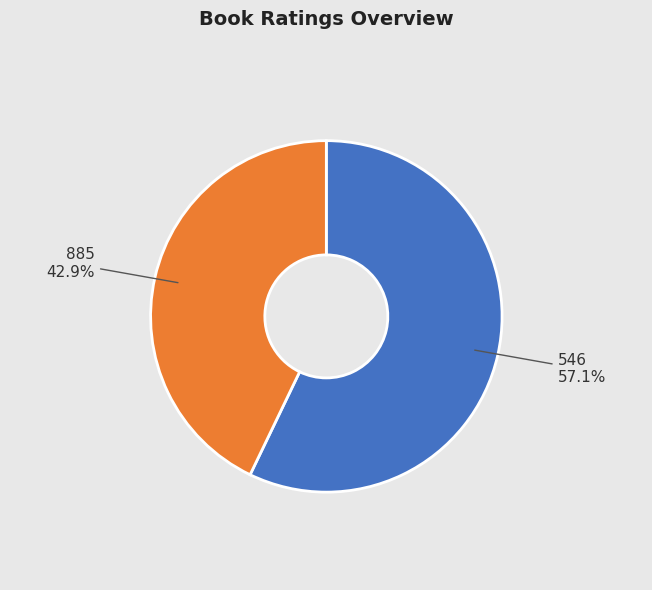

To the nearest percent, what is the difference between the largest and smallest slice percentages?

14%